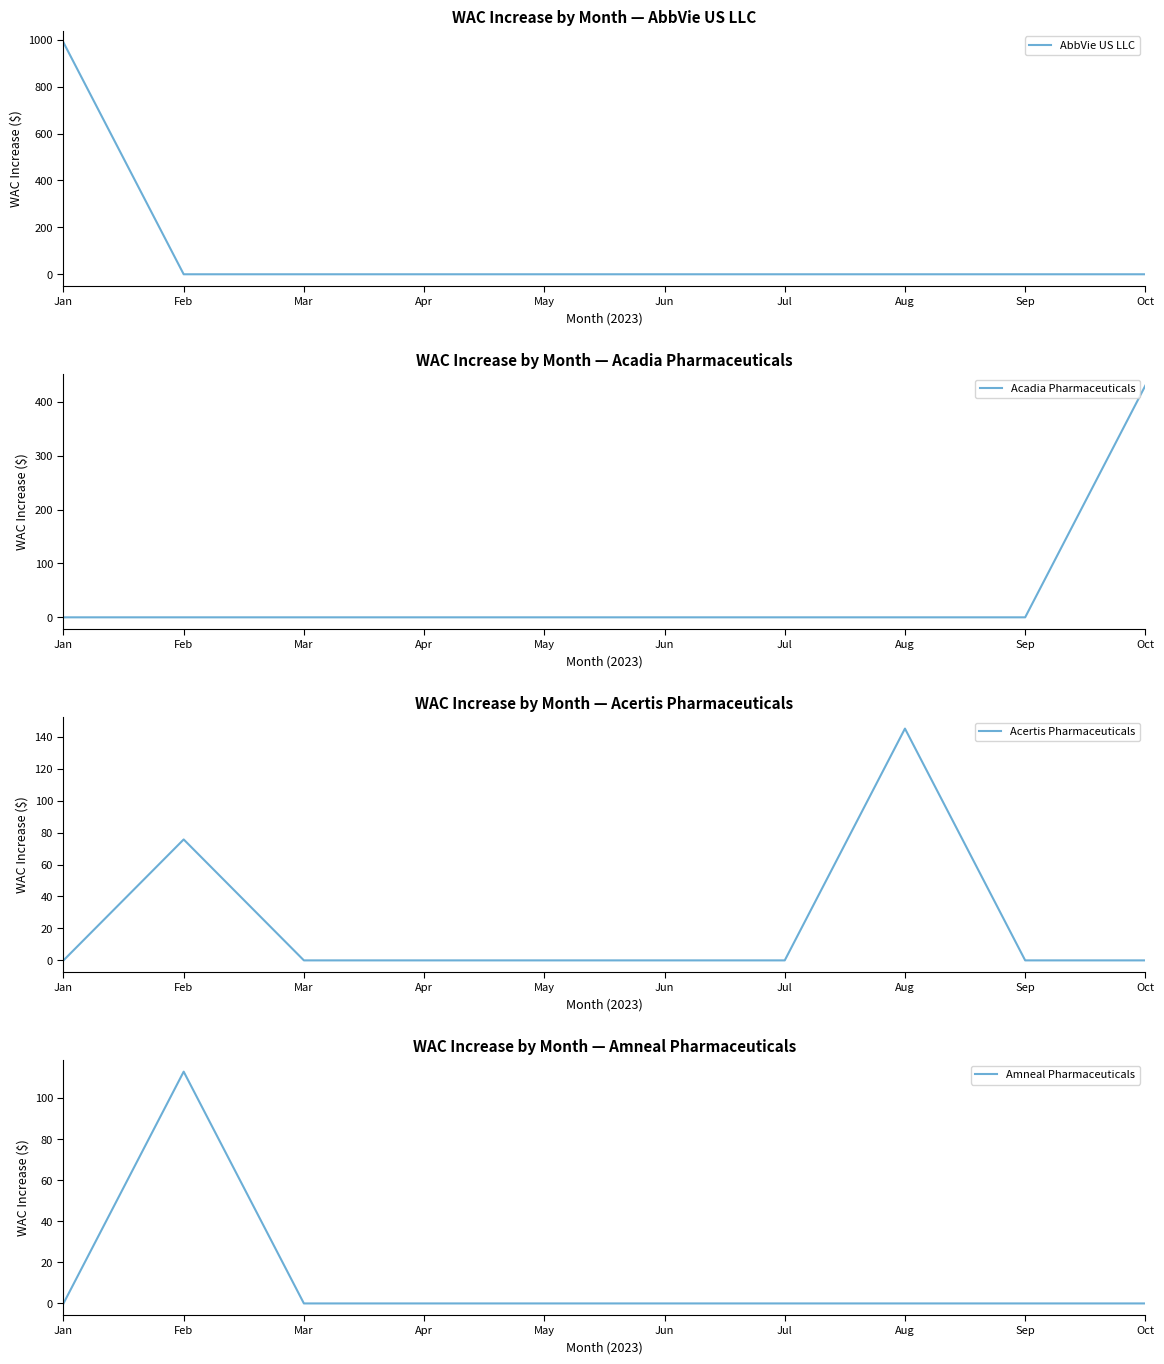

Does the chart have visible grid lines?

No